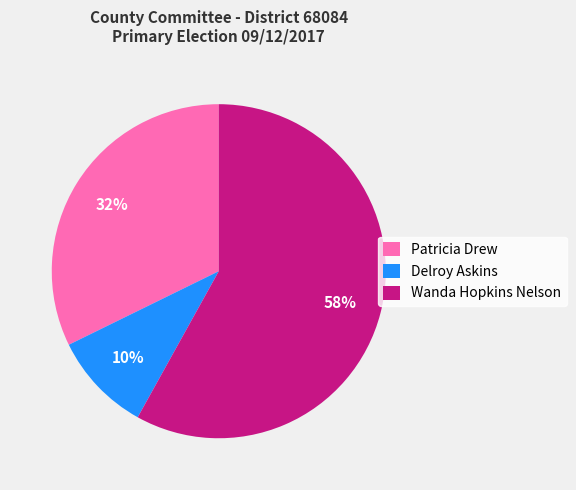

Does any single category account for the majority?

Yes